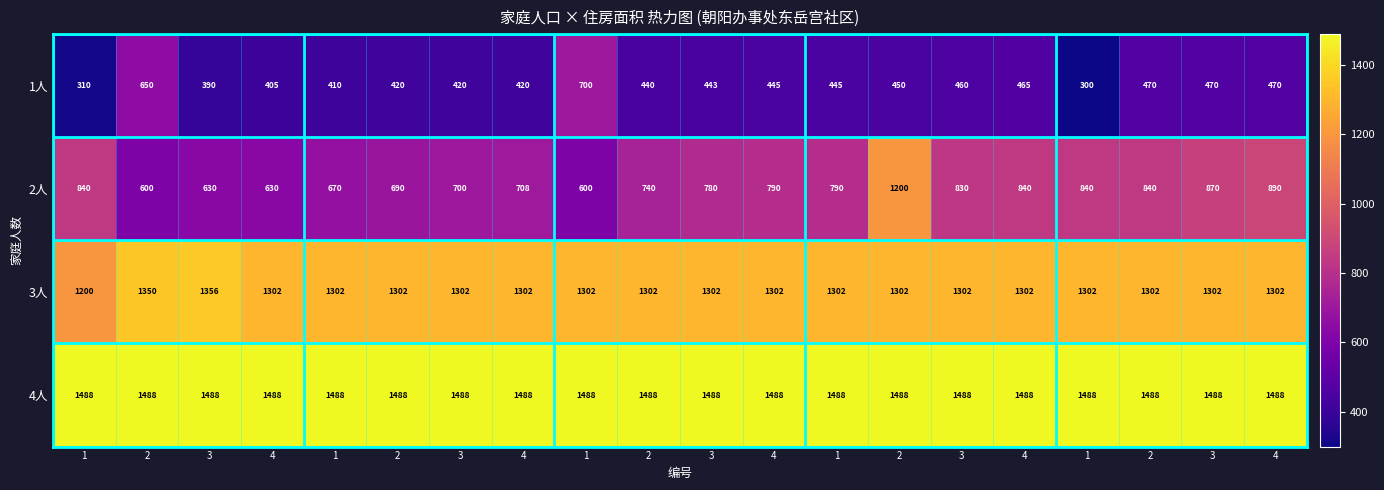

How many categories are shown in the chart?

20